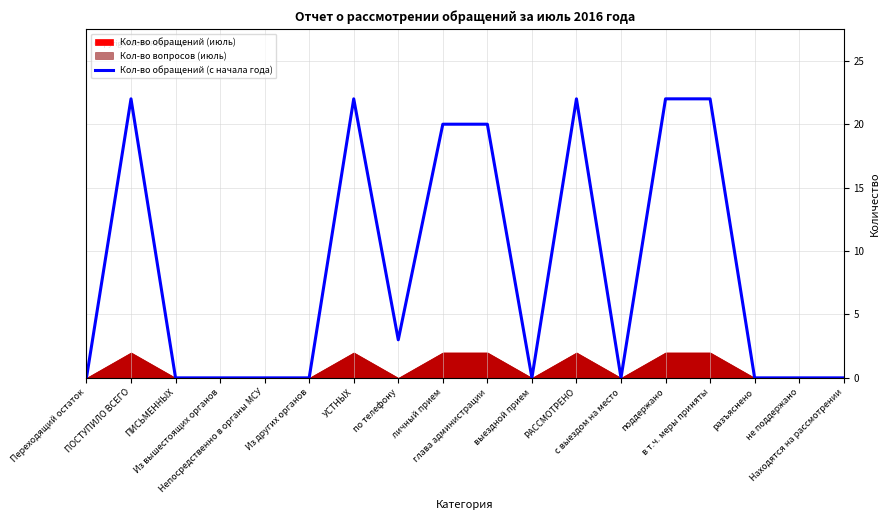

Reading right to left, transcribe all the data shown in this chart.

0	0	0	22	22	0	22	0	20	20	3	22	0	0	0	0	22	0